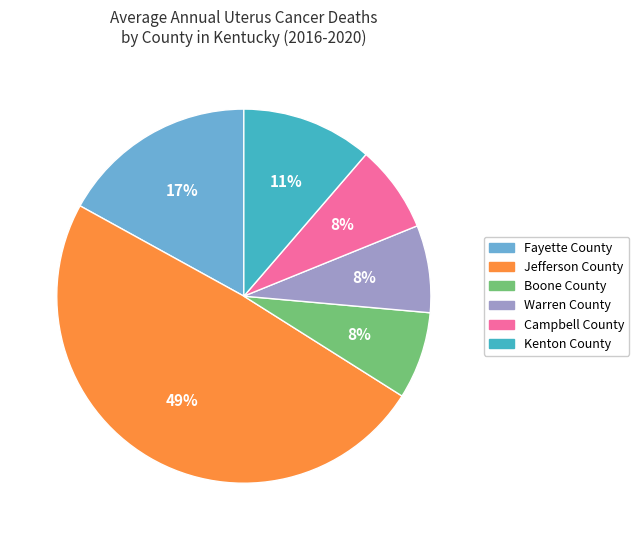

Does Warren County account for over 50% of the chart?

No